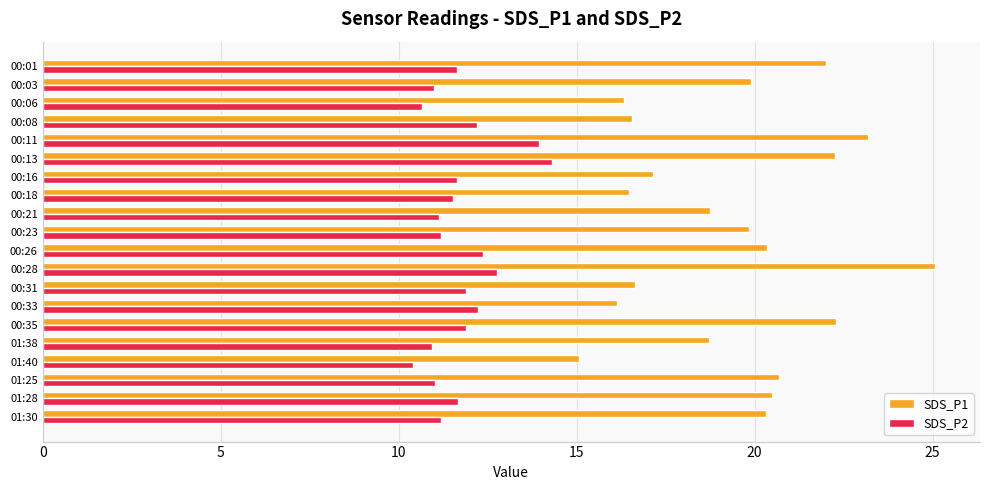

Rank the series by their maximum value, from lowest to highest.

SDS_P2, SDS_P1